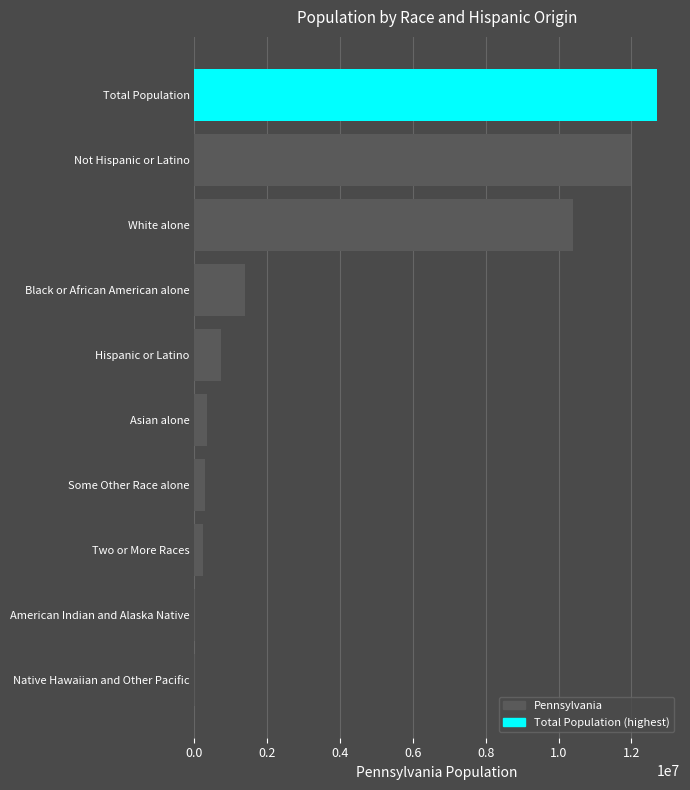

Which category has the highest value across all series?

Total Population